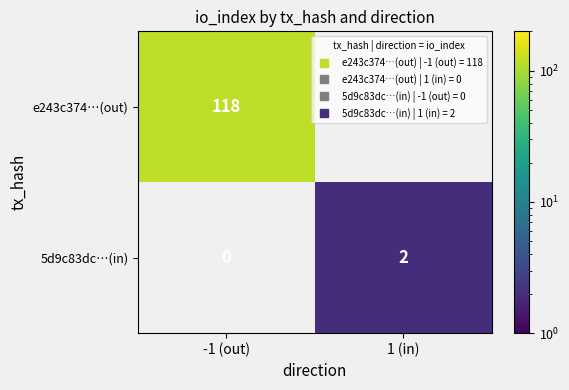

At which category does the chart reach its minimum across all series?

1 (in)